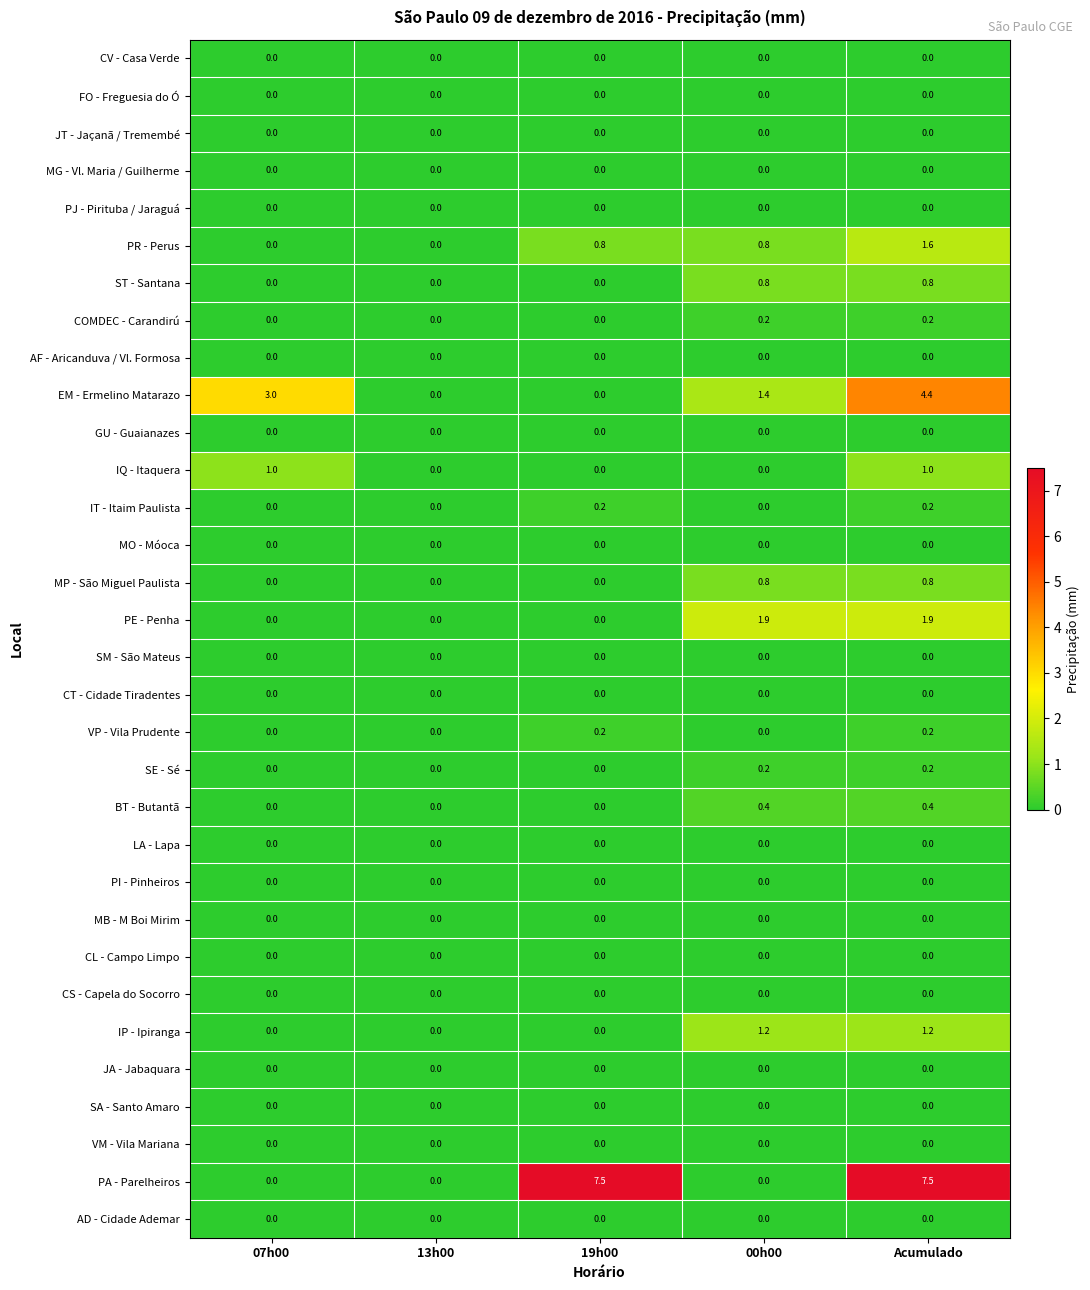

Which series has the largest total across all categories?

PA - Parelheiros